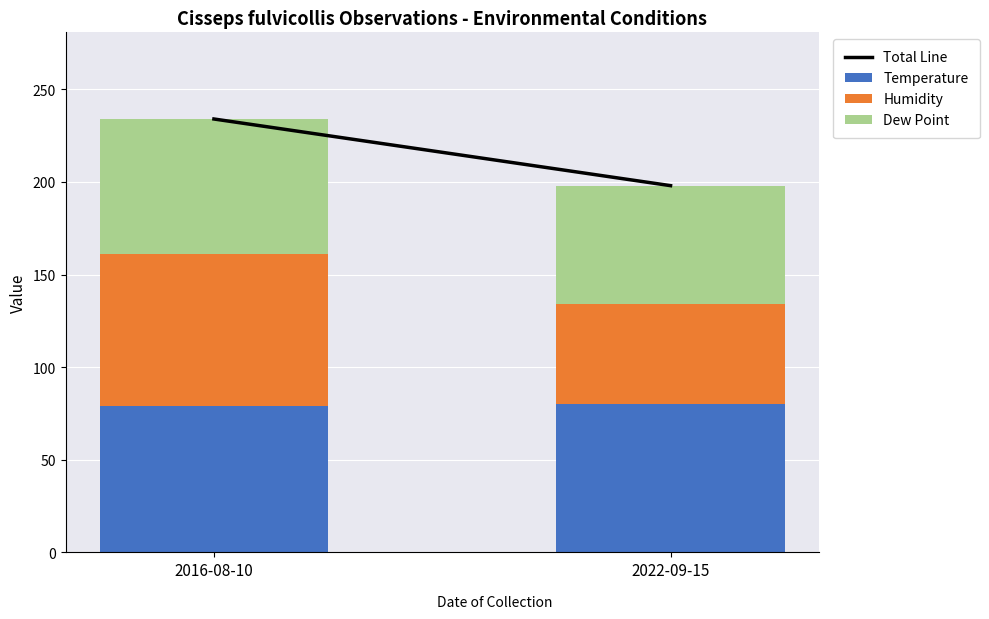

What is the maximum value for Temperature?

80